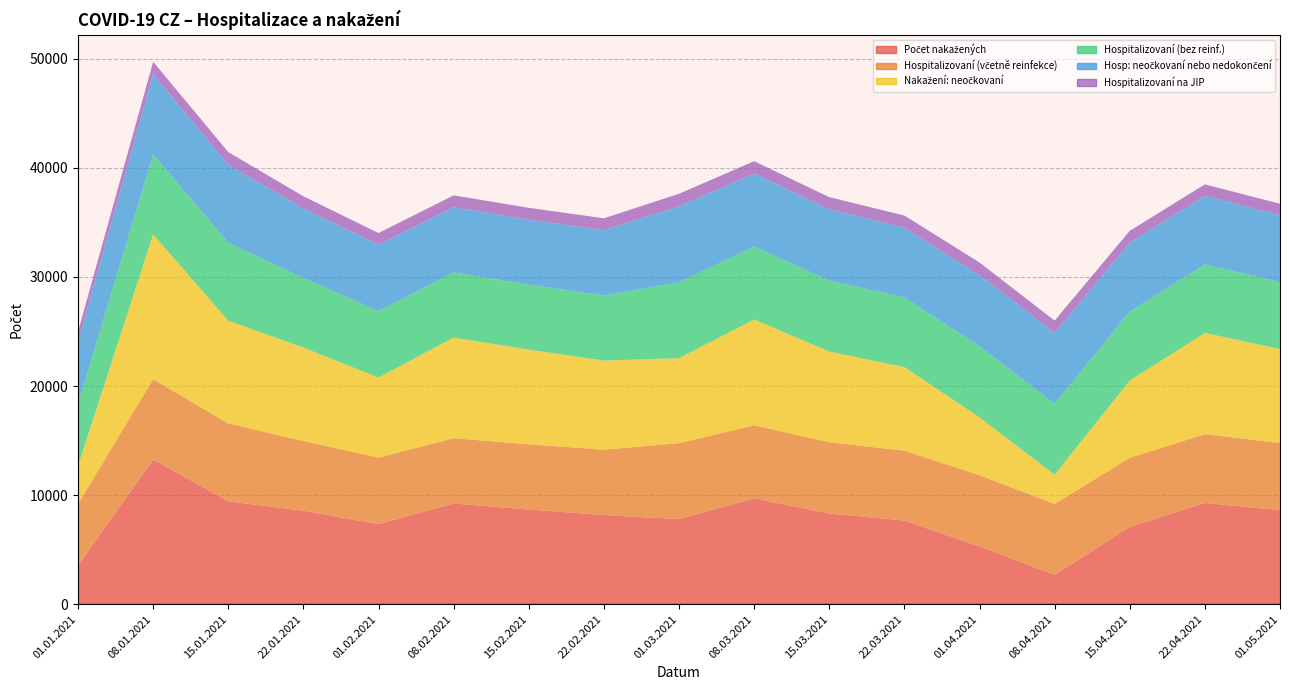

Between 15.03.2021 and 22.03.2021, which is larger?

15.03.2021